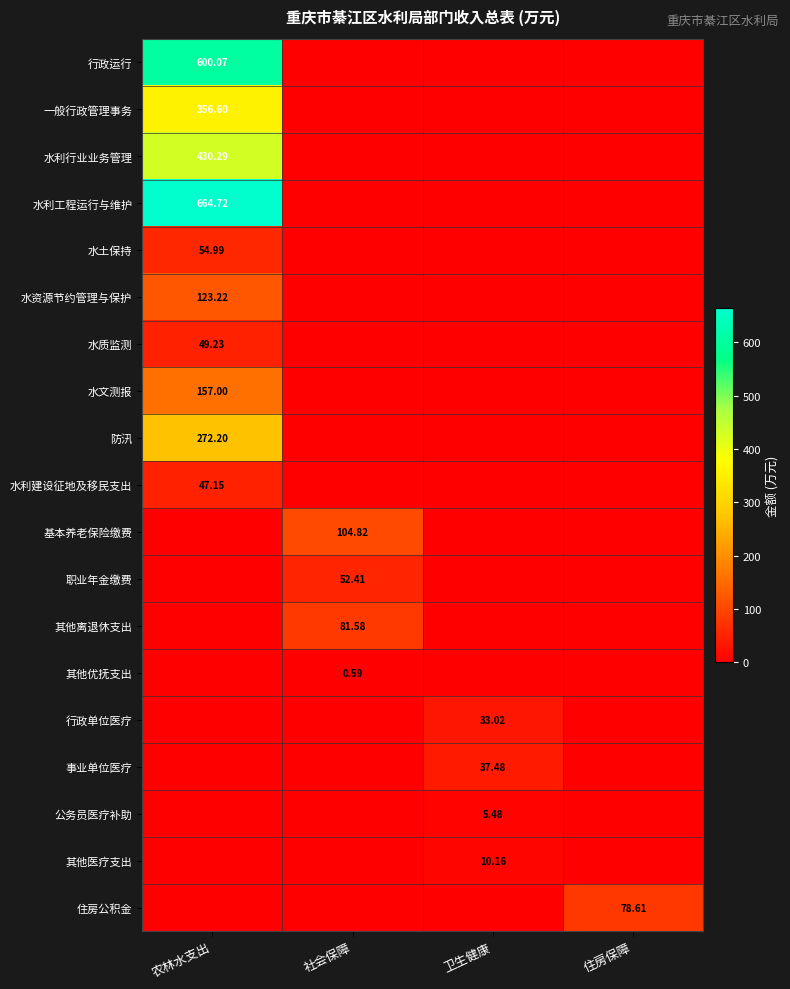

At which label does 水利建设征地及移民支出 reach its minimum?

社会保障